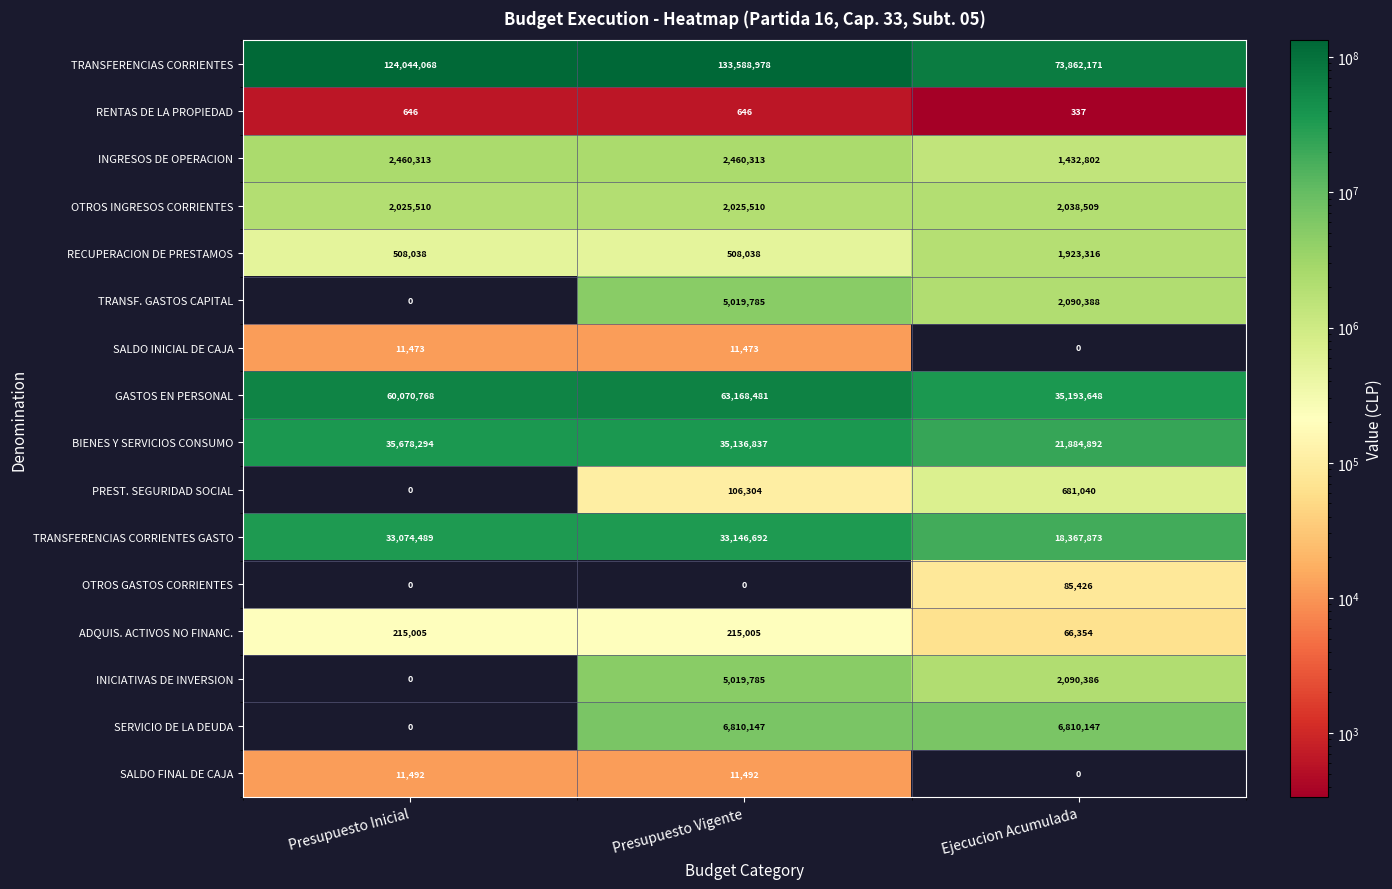

What is the average value of the RECUPERACION DE PRESTAMOS series?

979797